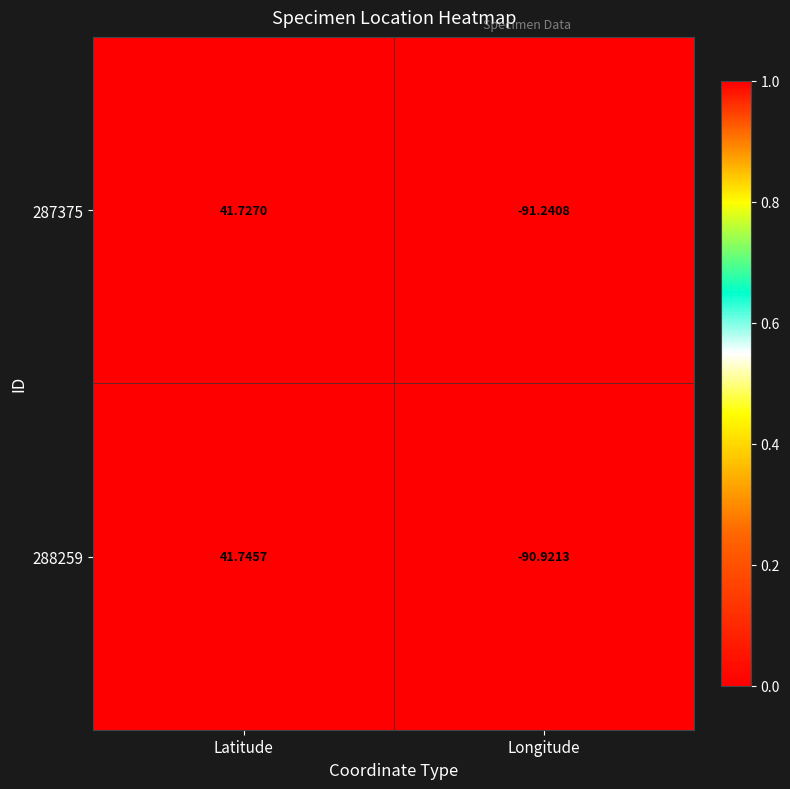

Rank the categories by 287375 value from lowest to highest.

Longitude, Latitude